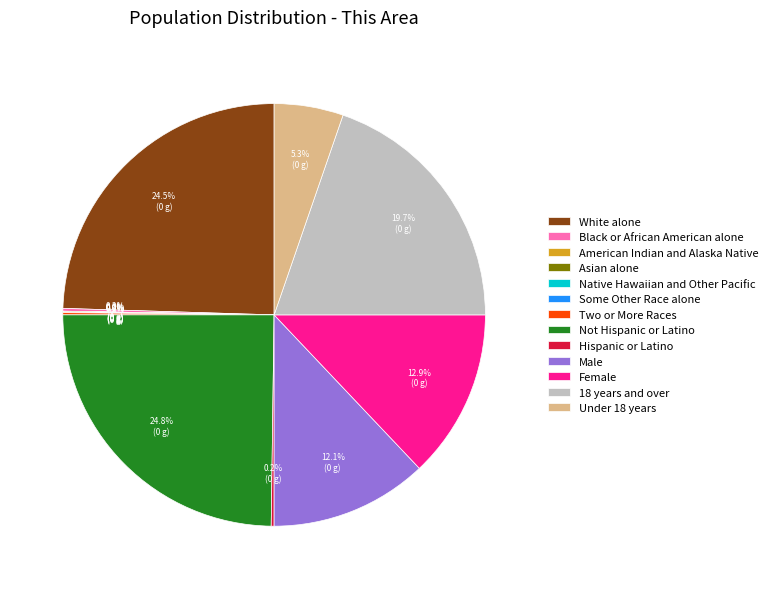

Is it true that Hispanic or Latino is 1% of the pie?

False